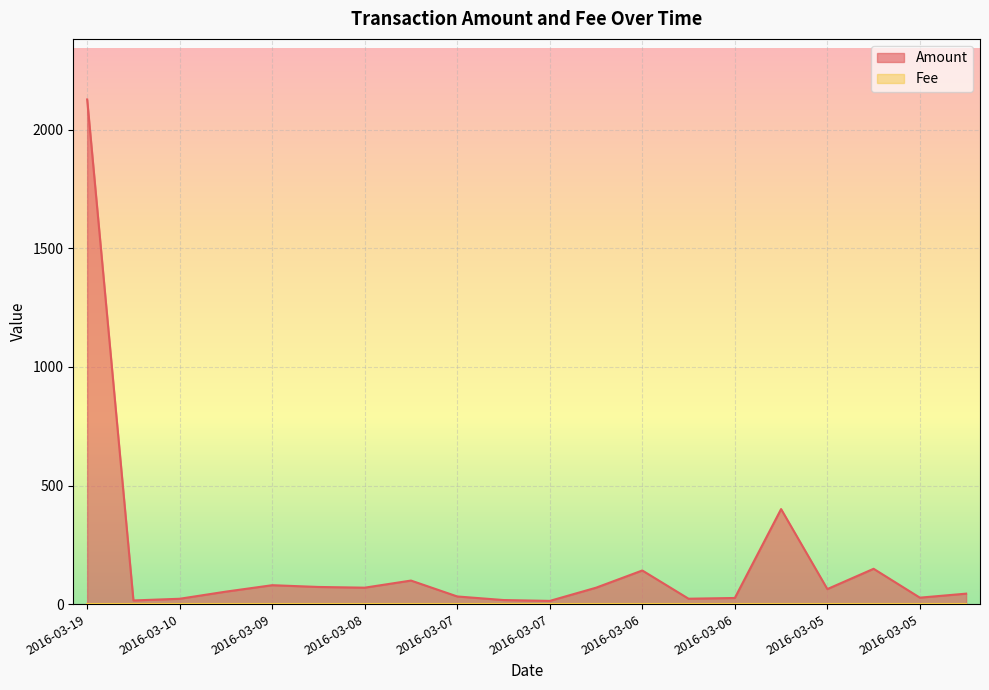

How many interior local peaks (higher than both neighbors) does the data have?

5